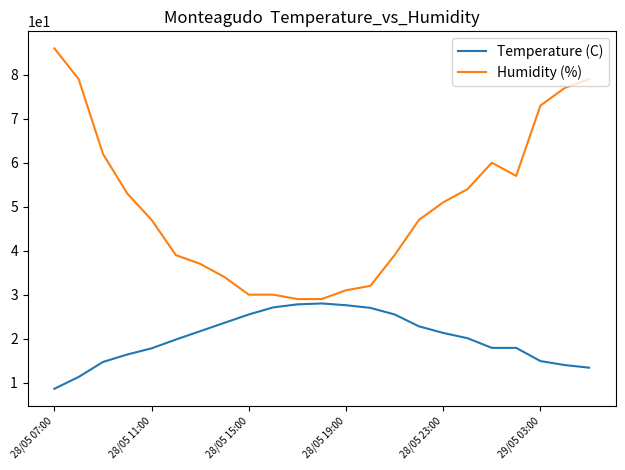

What is the minimum value for Humidity (%)?

29.0